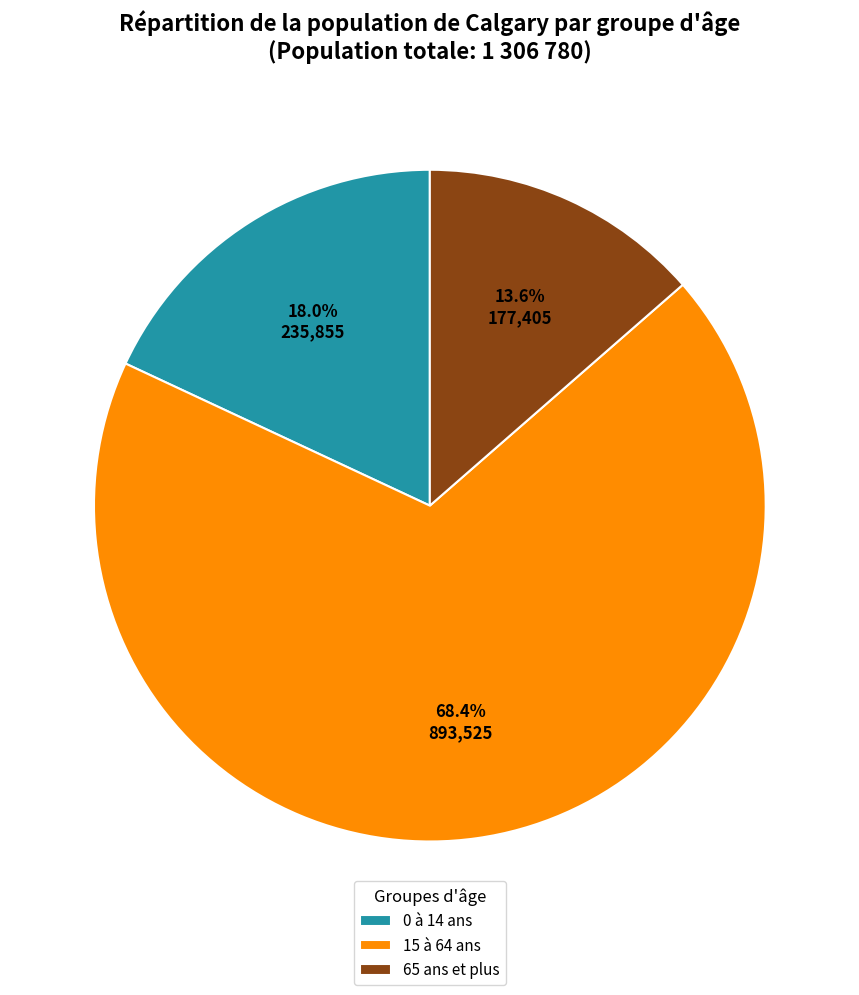

True or false: 65 ans et plus accounts for 14% of the total.

True